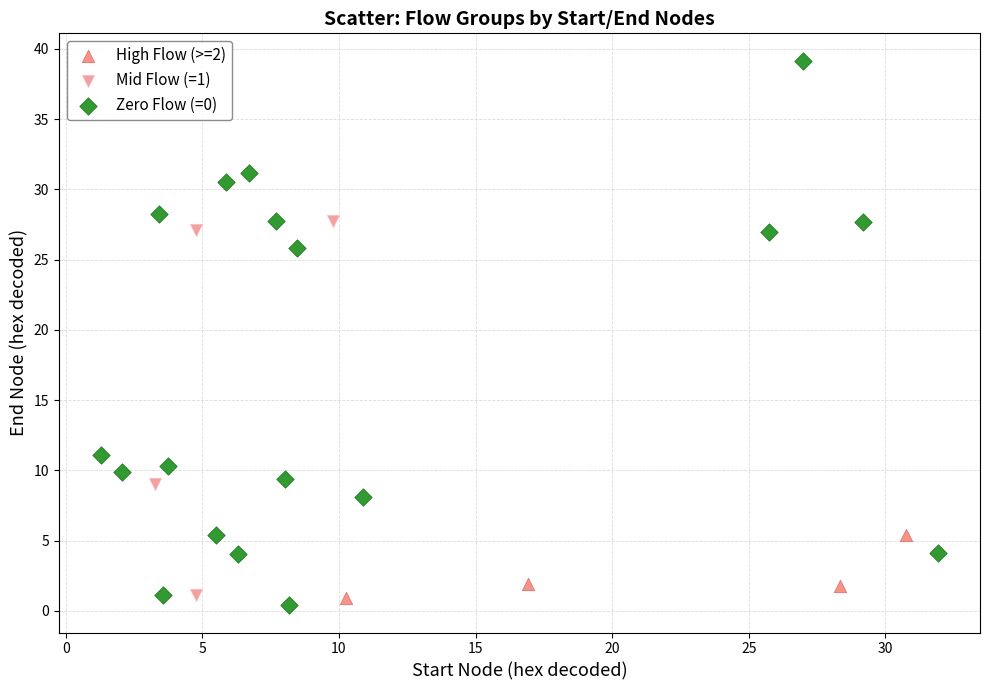

What are all the series names shown in the legend?

High Flow (>=2), Mid Flow (=1), Zero Flow (=0)